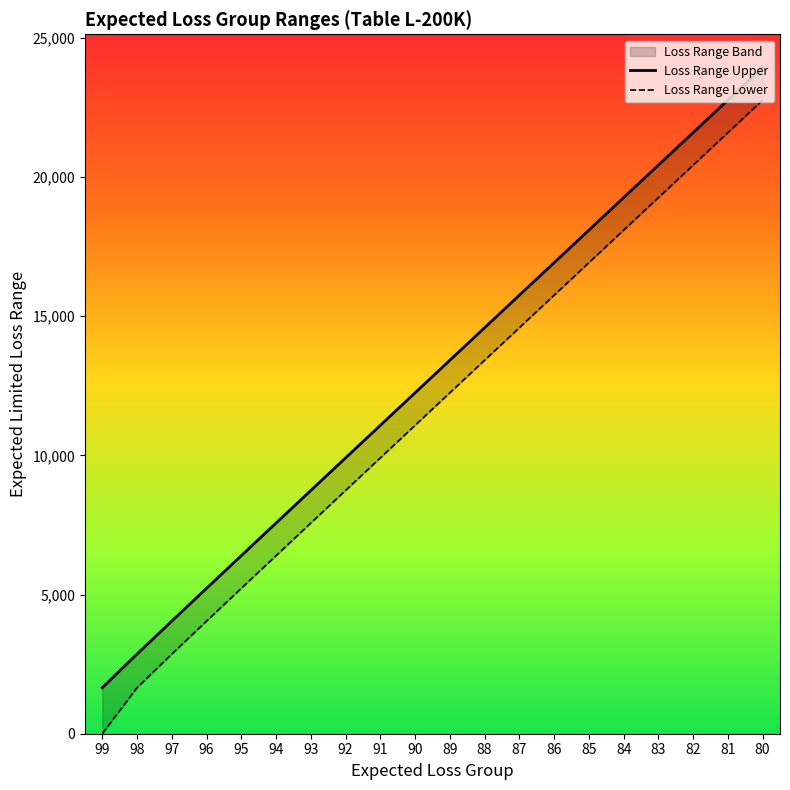

Is it true that Loss Range Upper equals 26458 at 85?

False